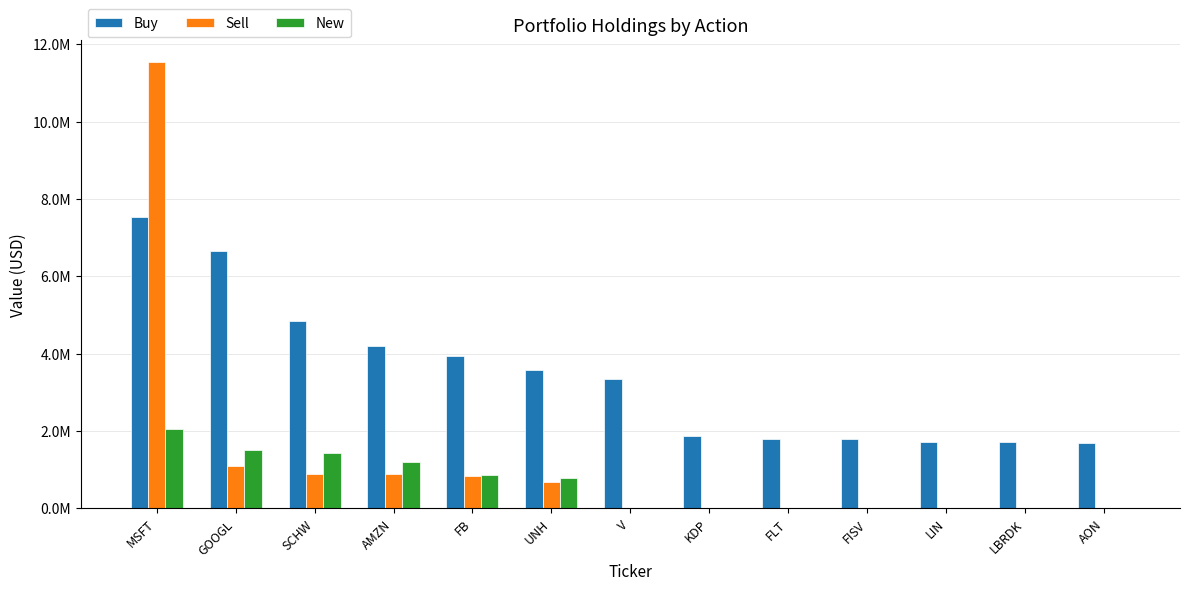

At how many categories does at least one series exceed 8831692?

1